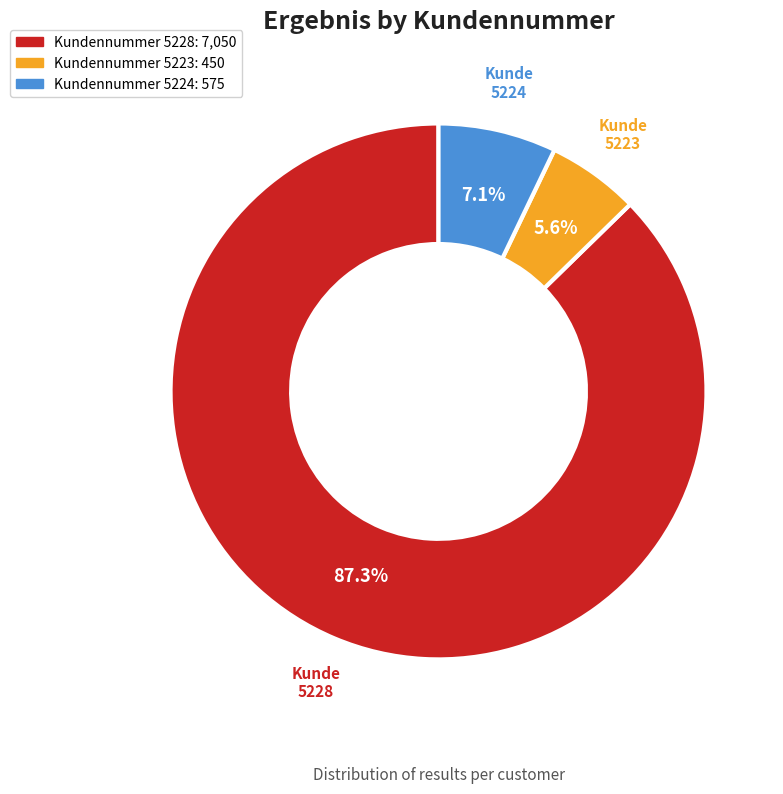

Count the number of slices in the pie.

3